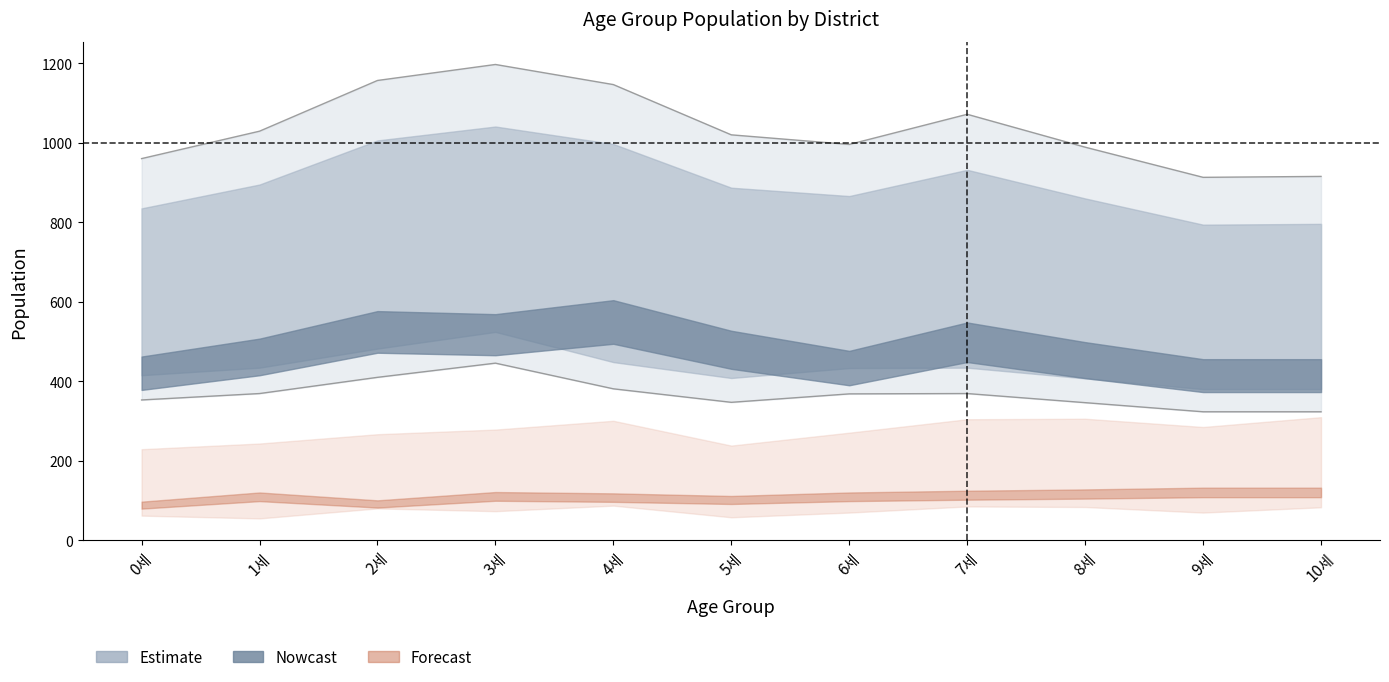

True or false: 두호동_남 has a value of 120 at 9세.

True